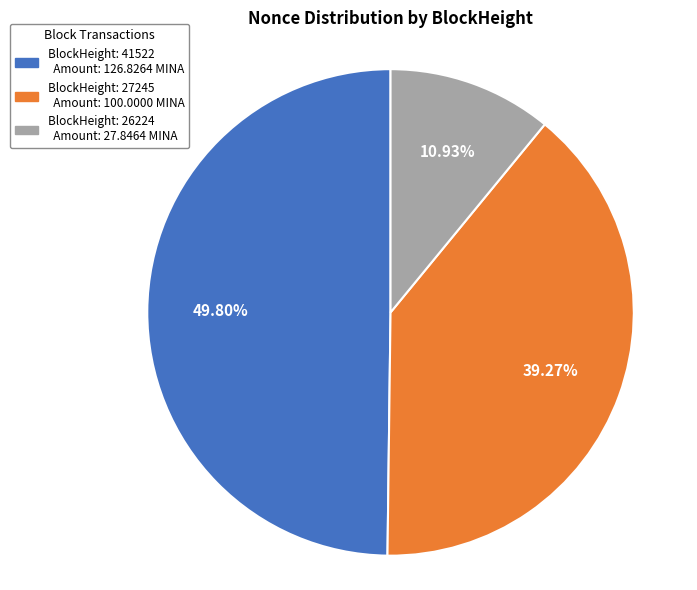

Does any single category account for the majority?

No